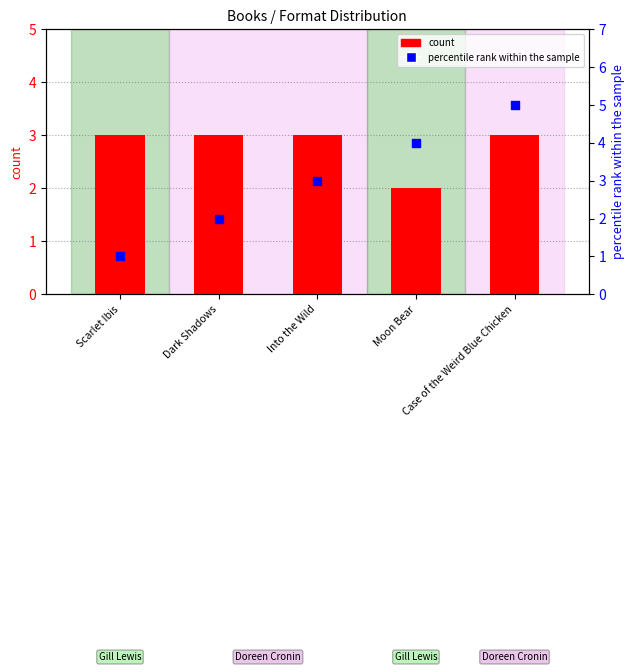

What is the total value across all series at Case of the Weird Blue Chicken?

8